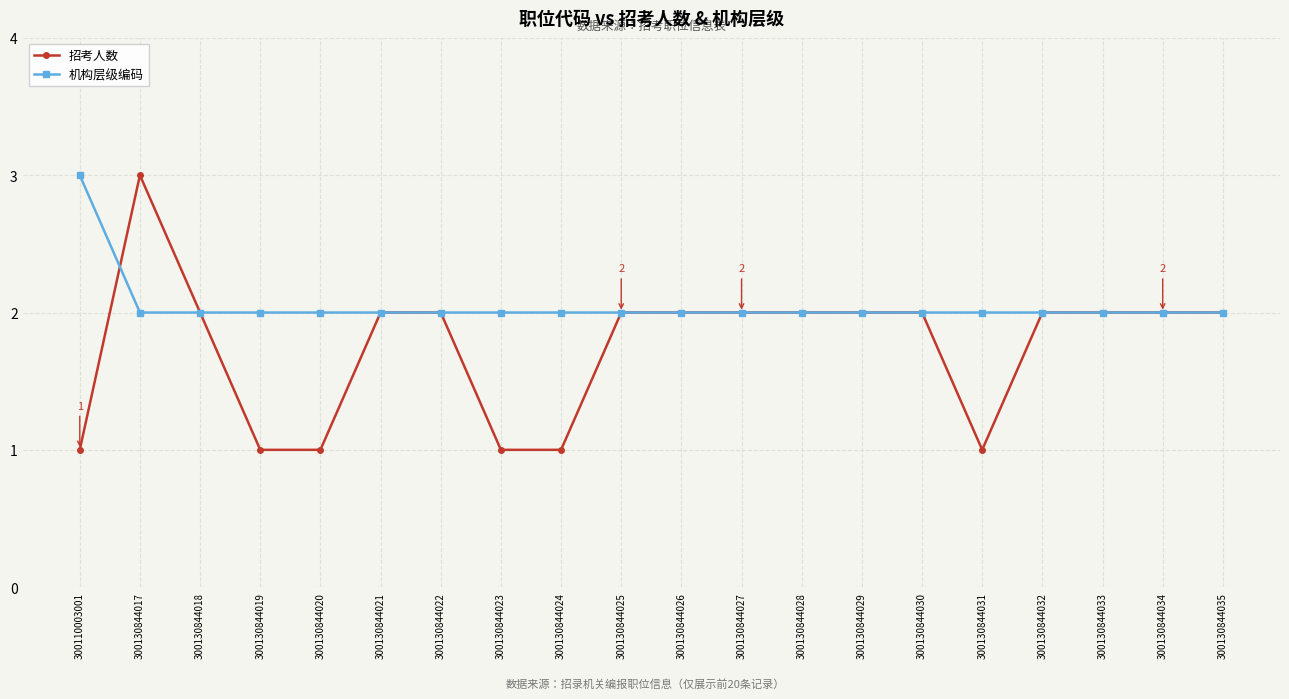

True or false: 招考人数 and 机构层级编码 cross at least once.

True